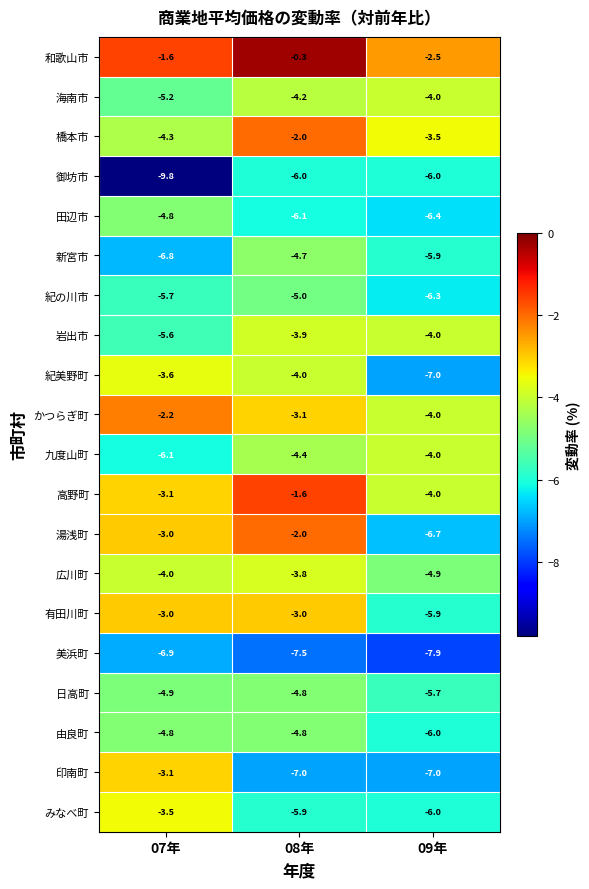

What is the sum of the 紀美野町 values at 07年 and 09年?

-10.6